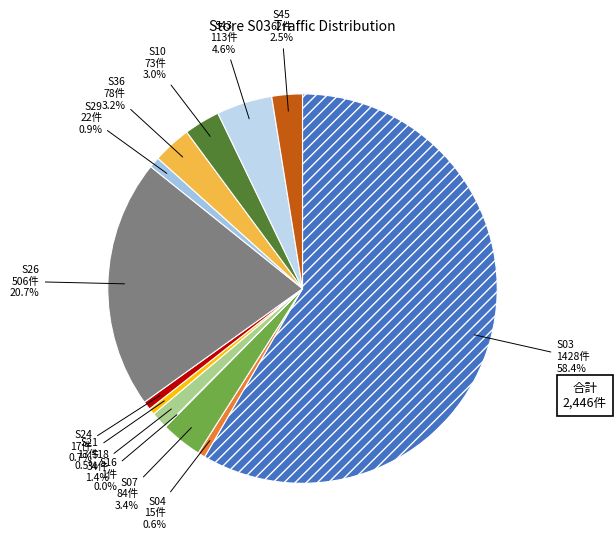

What percentage is the S36 slice, to the nearest percent?

3%